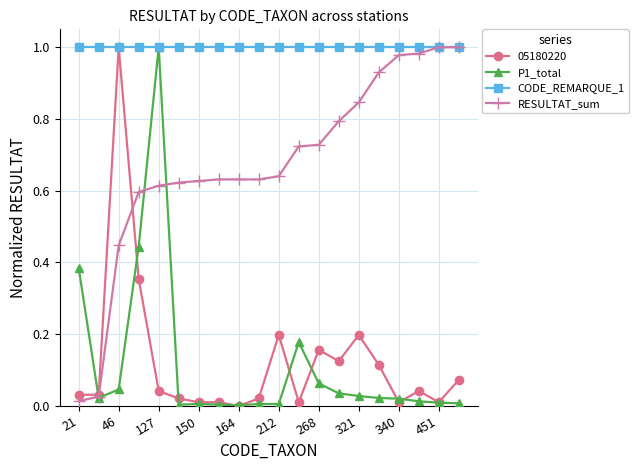

Which series has the largest total across all categories?

CODE_REMARQUE_1